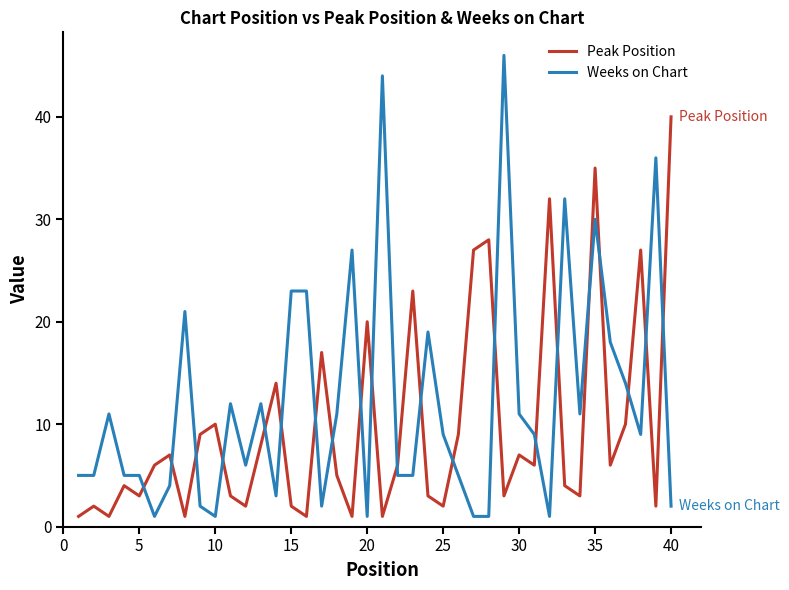

True or false: Weeks on Chart and Peak Position intersect in this chart.

True